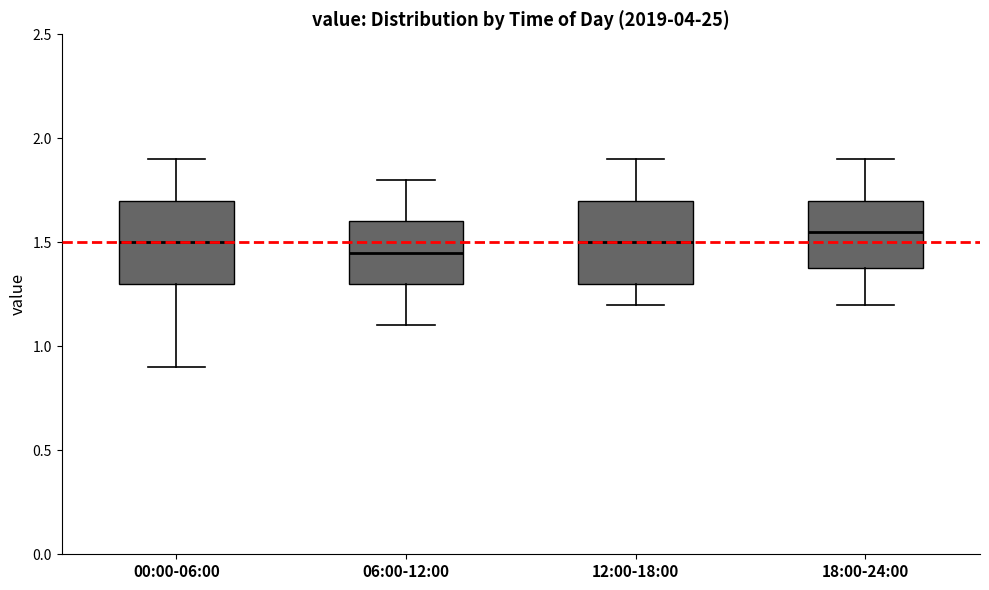

Reading left to right, read every box against the y-axis: the position of its median line, the range the box covers, and the ends of its whiskers. The values are not printed on the chart, so give them approximately, as read against the axis.

00:00-06:00: median 1.50, box 1.30 to 1.70, whiskers 0.90 to 1.90
06:00-12:00: median 1.45, box 1.30 to 1.60, whiskers 1.10 to 1.80
12:00-18:00: median 1.50, box 1.30 to 1.70, whiskers 1.20 to 1.90
18:00-24:00: median 1.55, box 1.40 to 1.70, whiskers 1.20 to 1.90